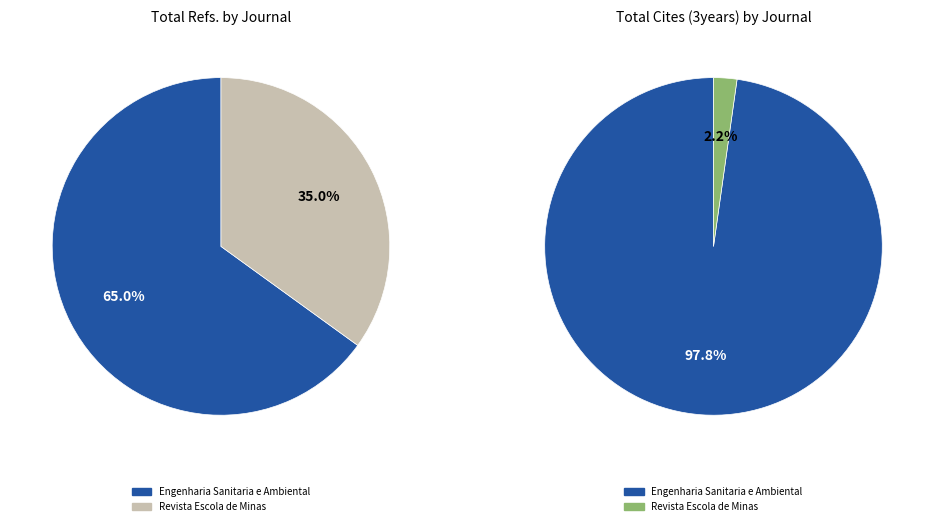

To the nearest percent, what is the difference between the largest and smallest slice percentages?

30%